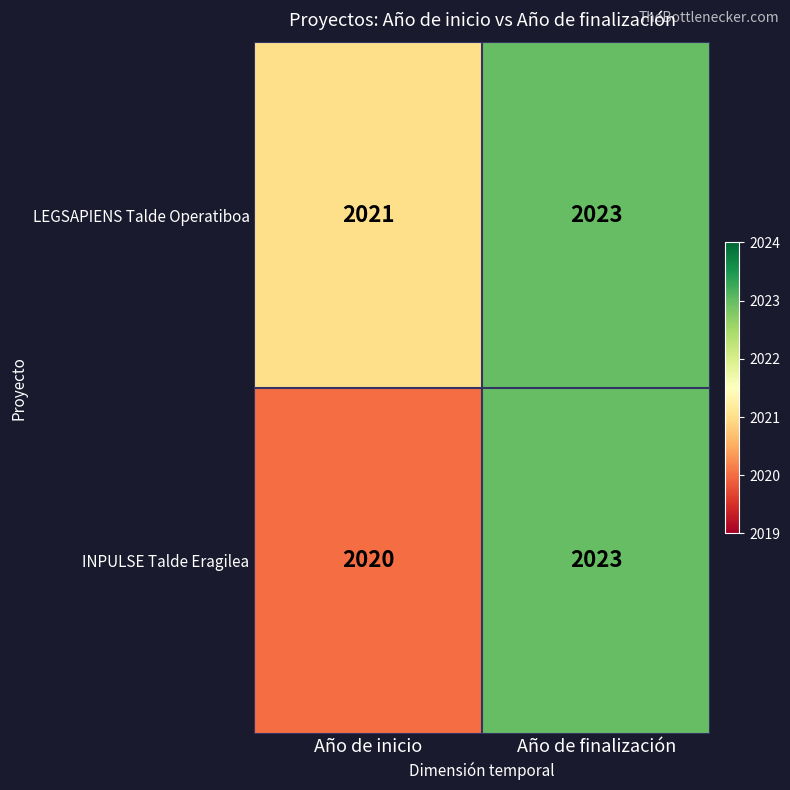

What is the smallest value displayed?

2020